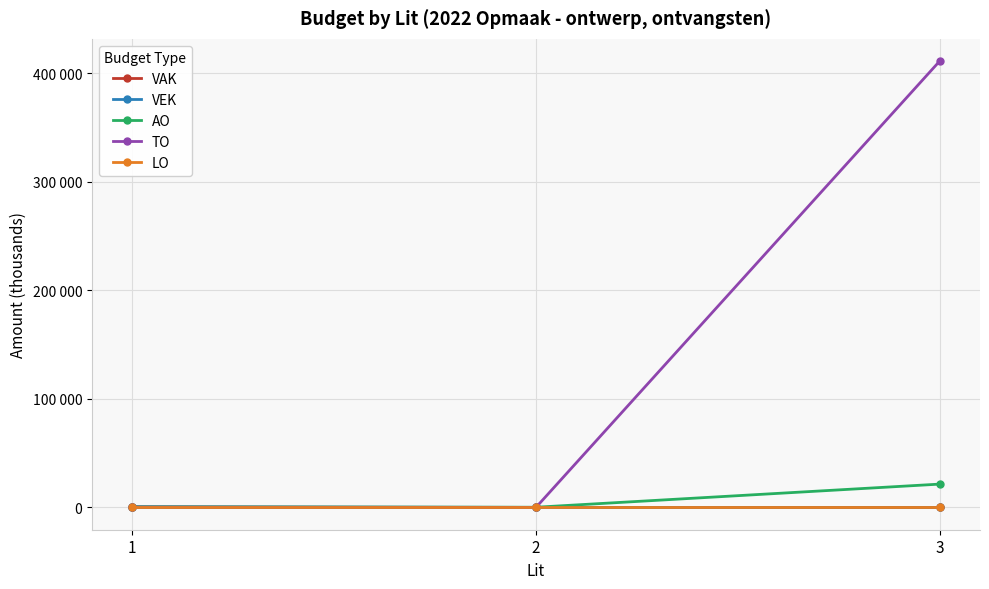

Between 1 and 2, which is larger?

1